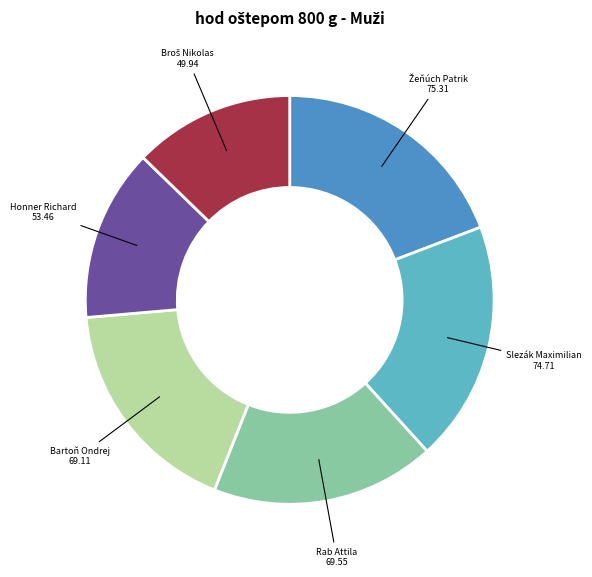

Does any single category account for the majority?

No